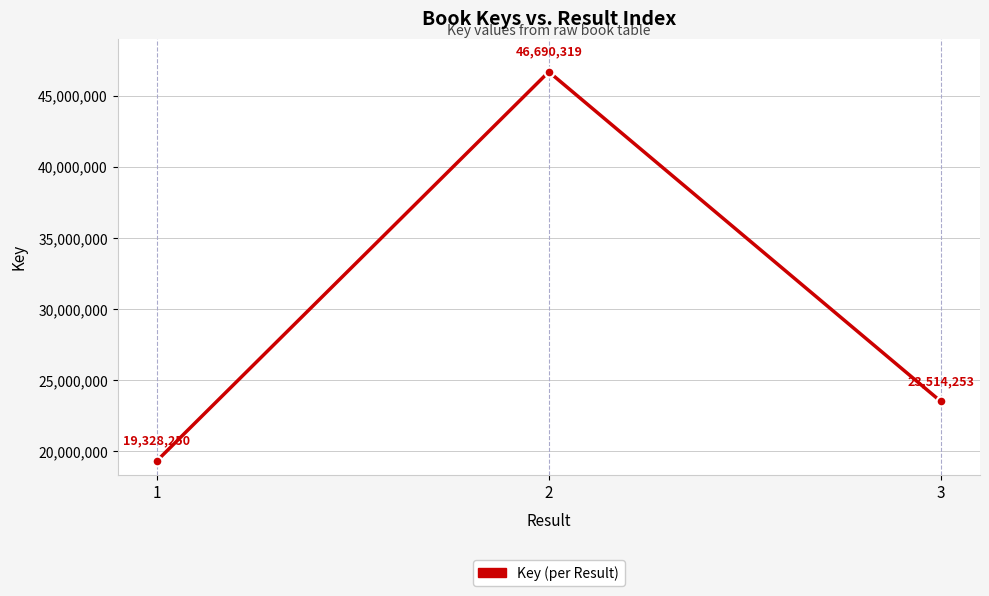

The chart shows a value of 29187203 at 2. True or false?

False